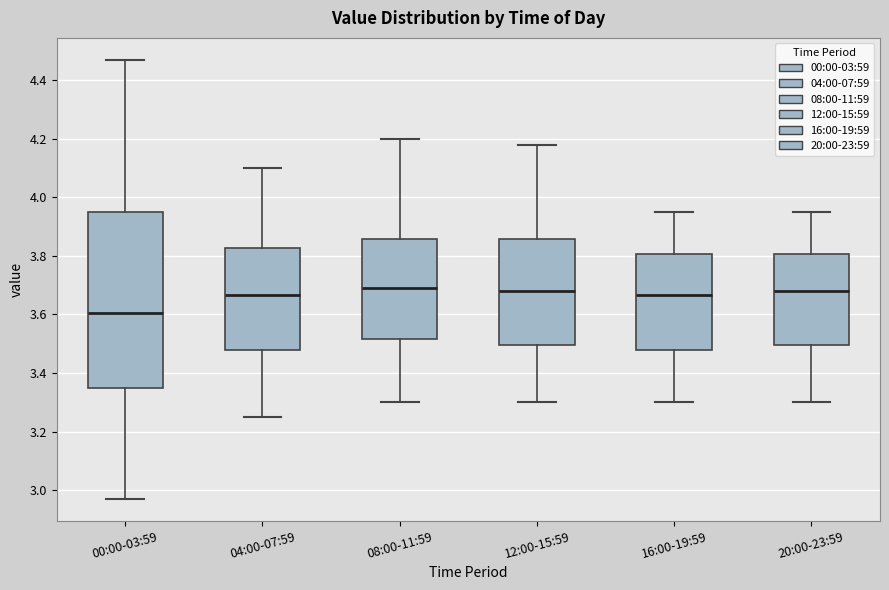

Comparing the boxes themselves (not the whiskers), which one is the tallest?

00:00-03:59